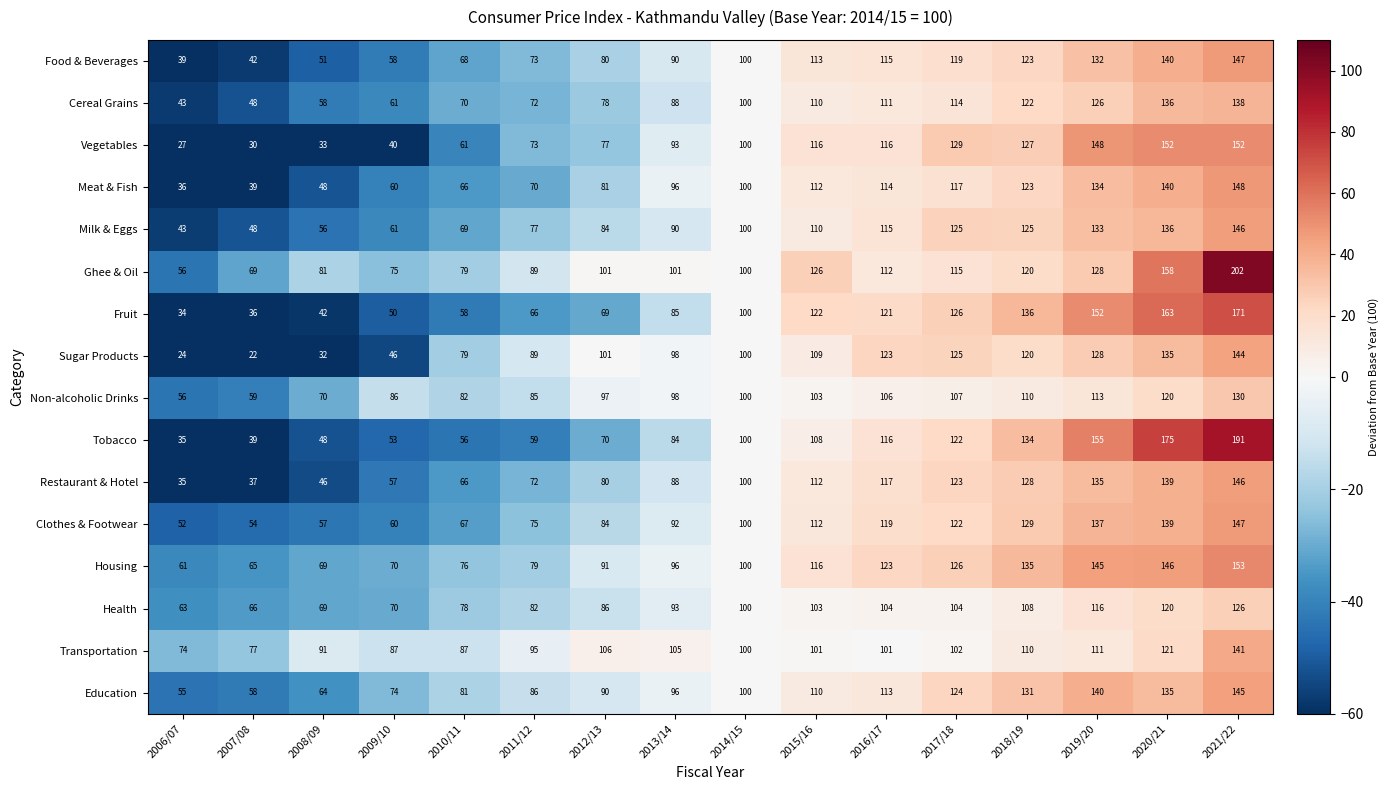

What is the difference between the maximum and minimum values in the Food & Beverages series?

108